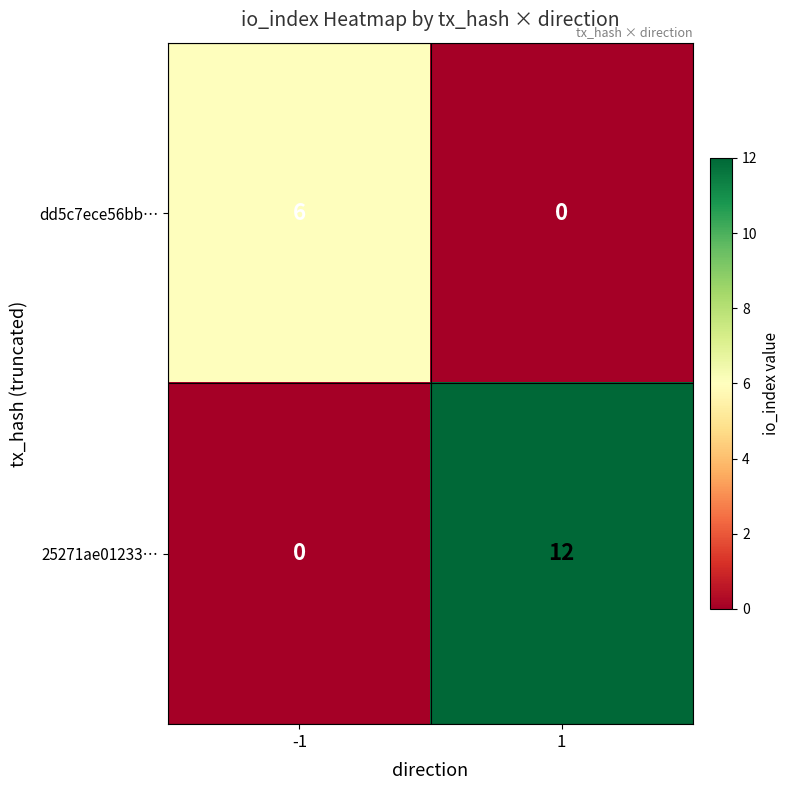

What value does the 25271ae01233… series have at 1, to the nearest 10?

10